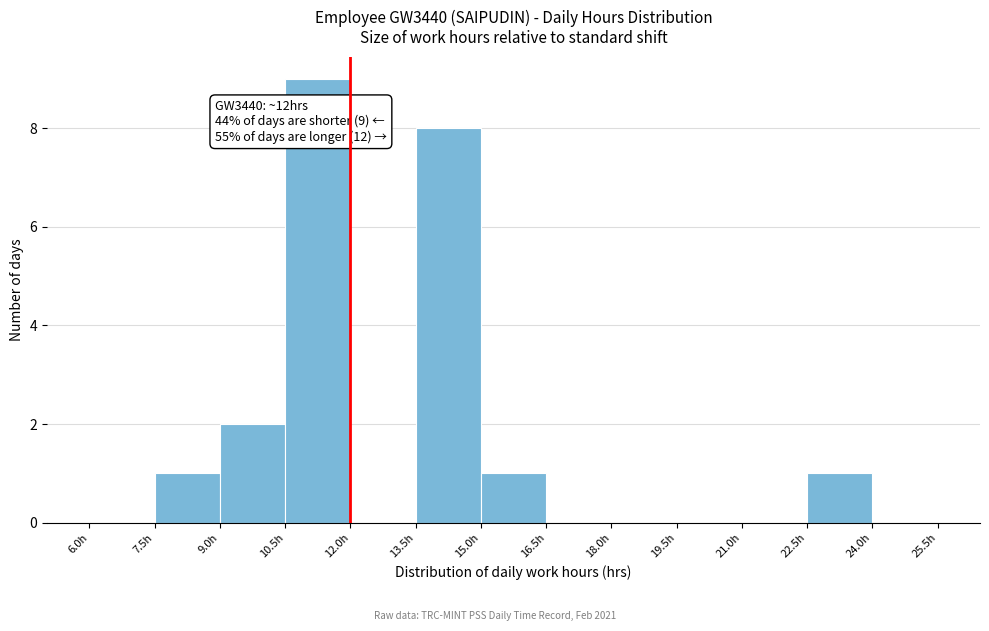

Which range on the x-axis has the tallest bar?

10.5 to 12.0